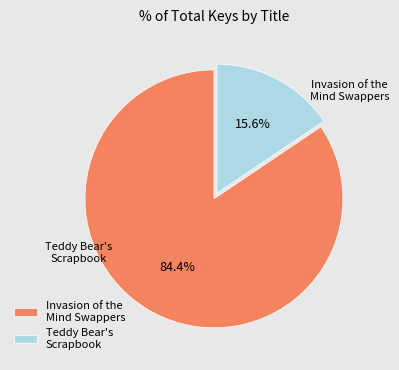

Which slice is the largest?

Invasion of the Mind Swappers from Asteroid 6!